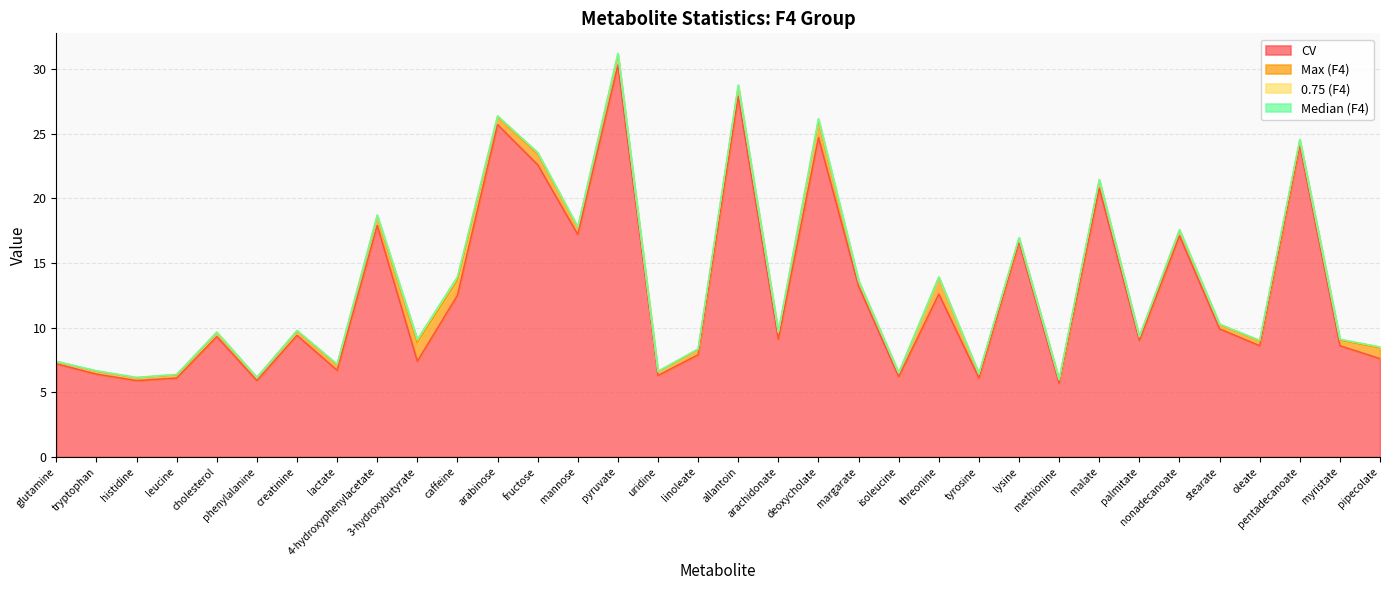

What is the value of the CV point at the 9th from the left?

17.9